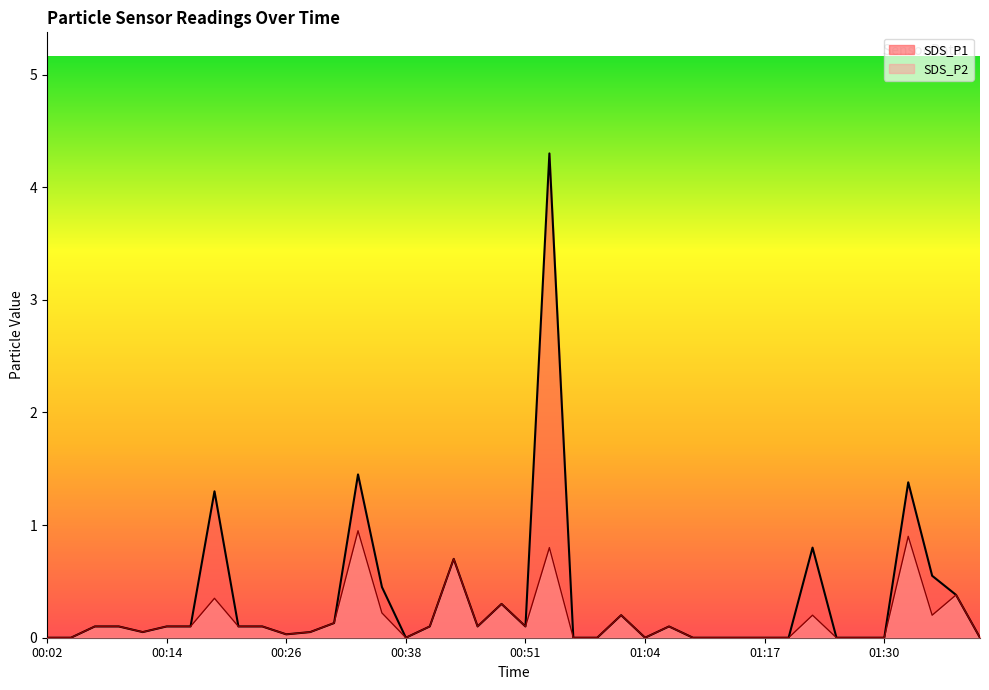

The value of SDS_P1 at 00:14 is 0.1. True or false?

True